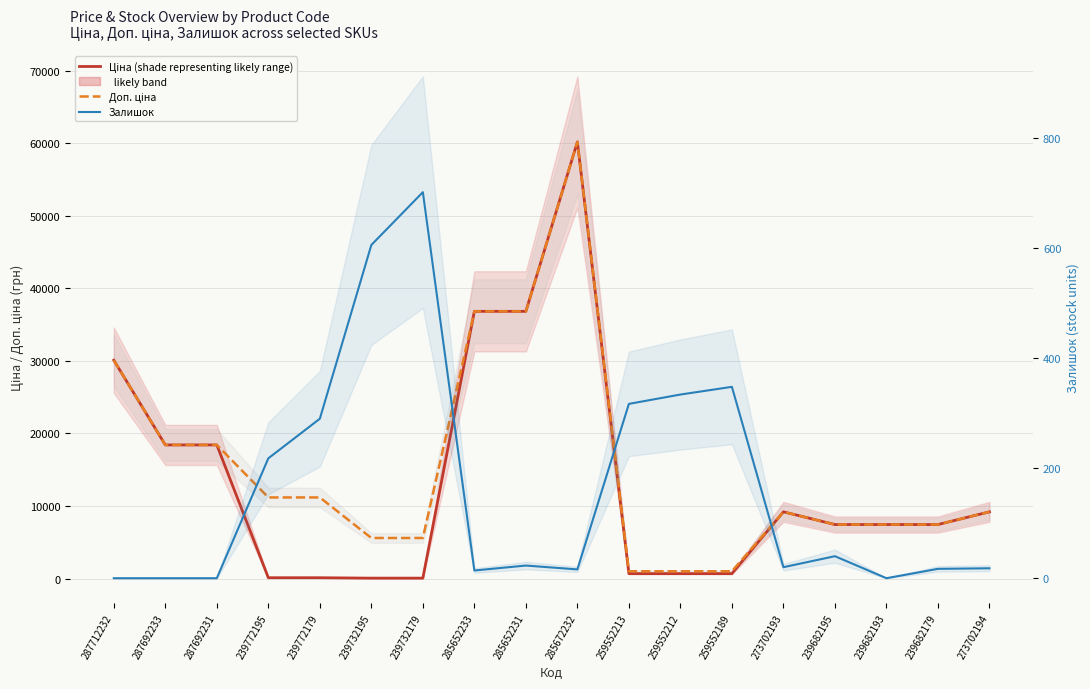

How many values in the Ціна (shade representing likely range) series exceed 7444?

11